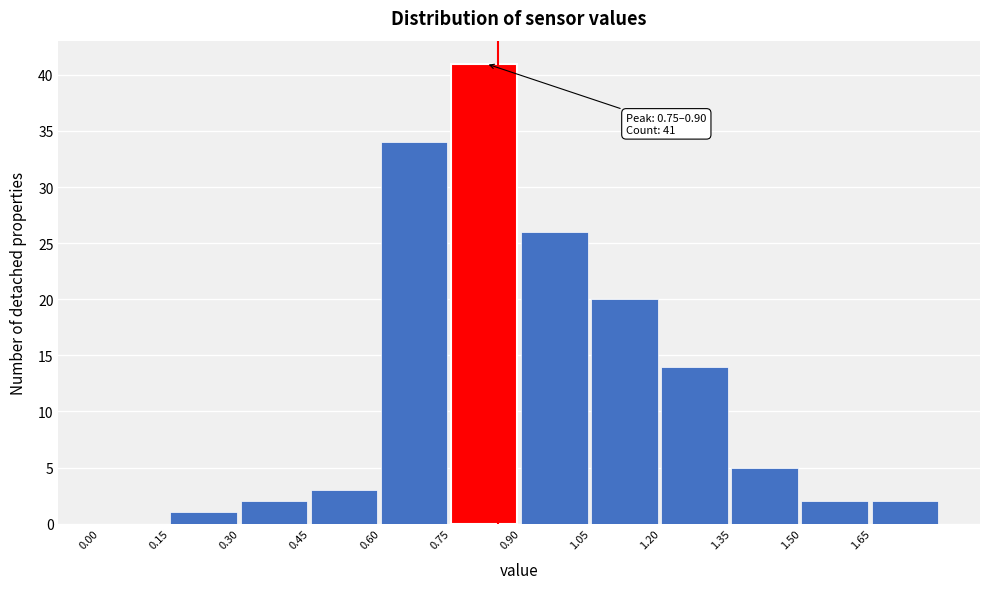

Over which range of the x-axis is the bar tallest?

0.75 to 0.90